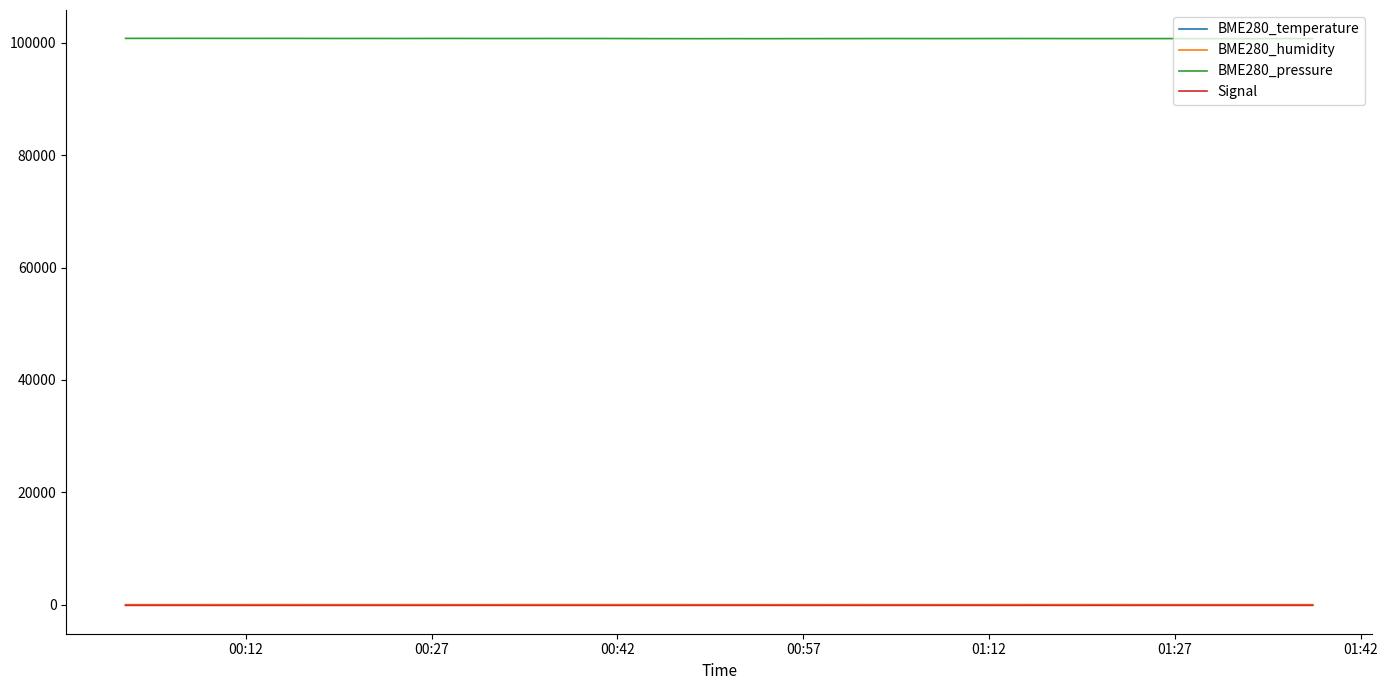

What is the maximum value shown in the chart?

100749.3